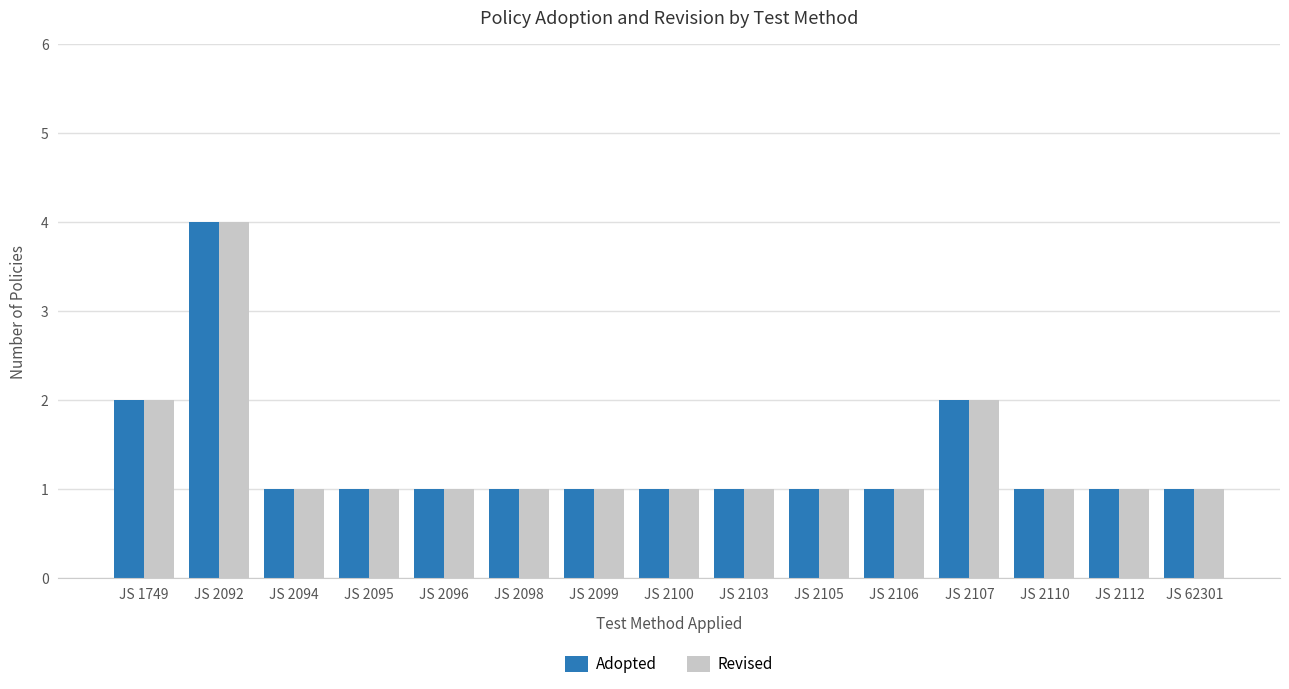

Reading right to left, transcribe all the data shown in this chart.

Adopted: JS 62301=1	JS 2112=1	JS 2110=1	JS 2107=2	JS 2106=1	JS 2105=1	JS 2103=1	JS 2100=1	JS 2099=1	JS 2098=1	JS 2096=1	JS 2095=1	JS 2094=1	JS 2092=4	JS 1749=2
Revised: JS 62301=1	JS 2112=1	JS 2110=1	JS 2107=2	JS 2106=1	JS 2105=1	JS 2103=1	JS 2100=1	JS 2099=1	JS 2098=1	JS 2096=1	JS 2095=1	JS 2094=1	JS 2092=4	JS 1749=2